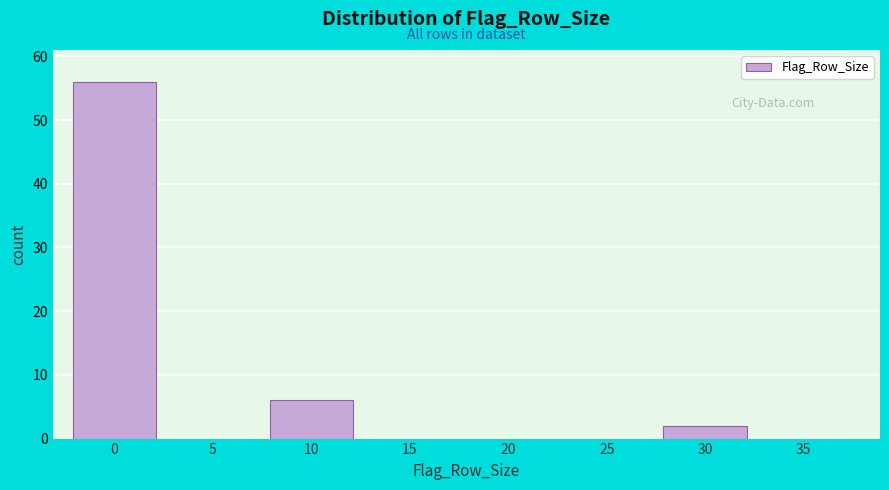

Reading left to right, list all the values displayed in this chart.

0=56	5=0	10=6	15=0	20=0	25=0	30=2	35=0